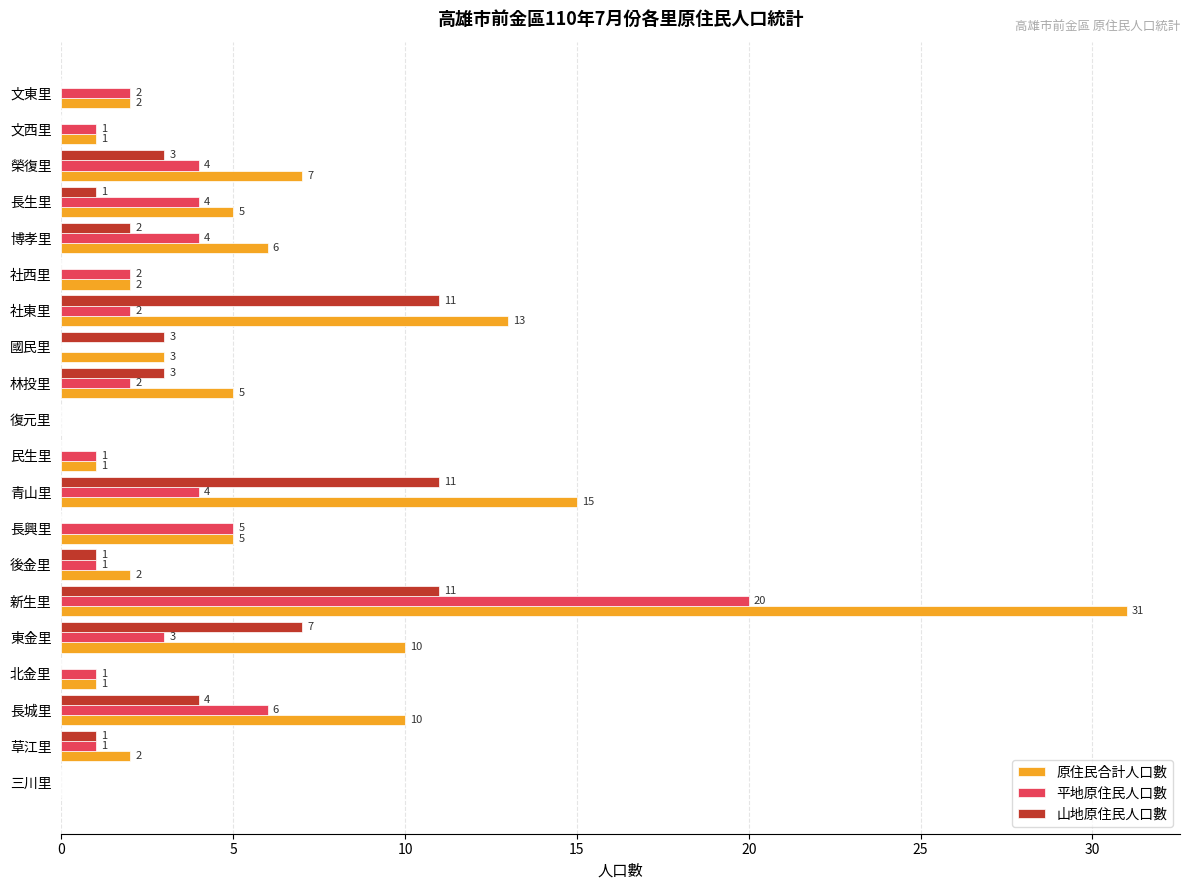

What is the sum of all 原住民合計人口數 values?

121